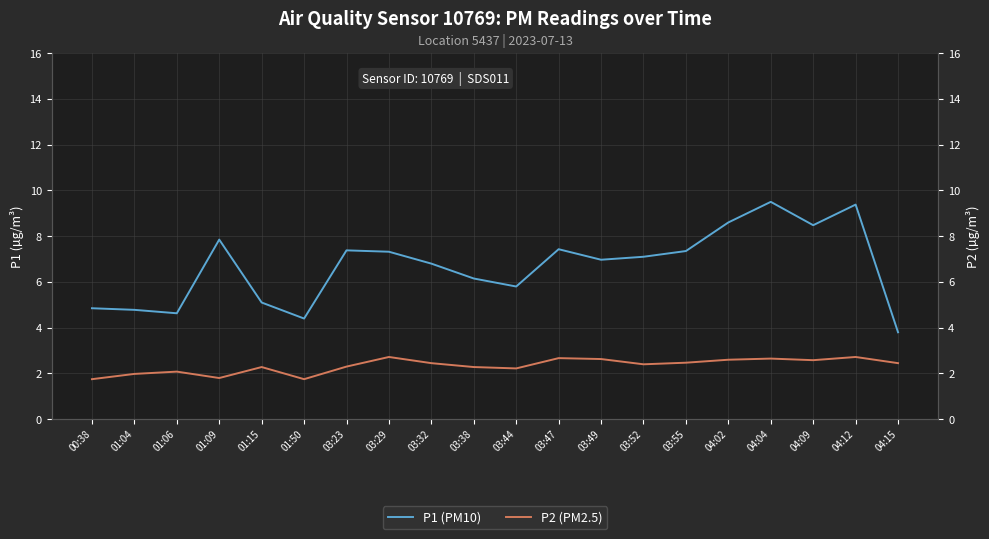

What is the difference between the maximum and second lowest values in the P1 (PM10) series?

5.1